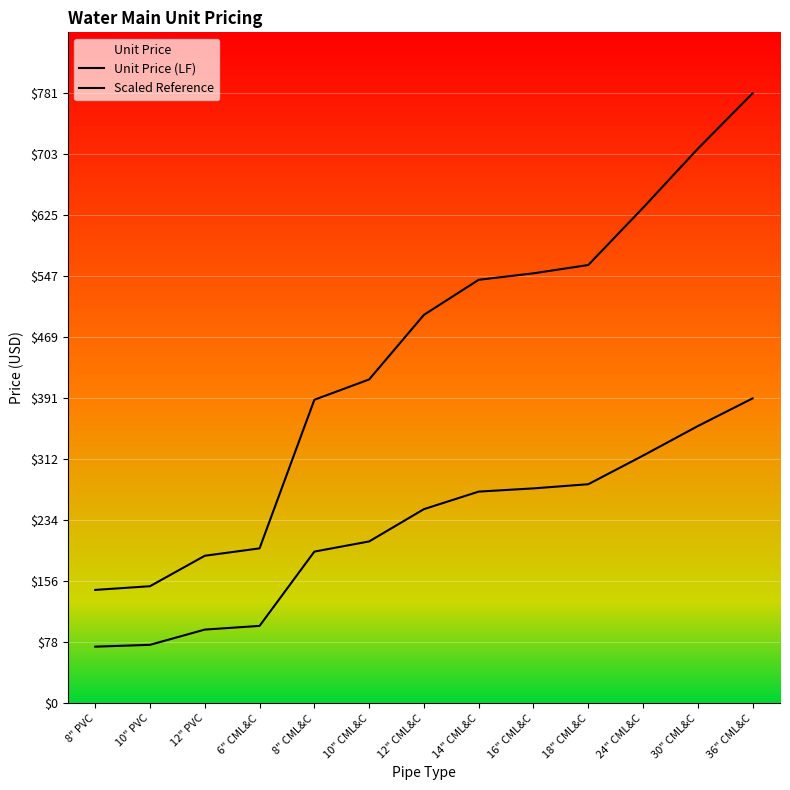

What is the label of the 6th point from the left?

10" CML&C